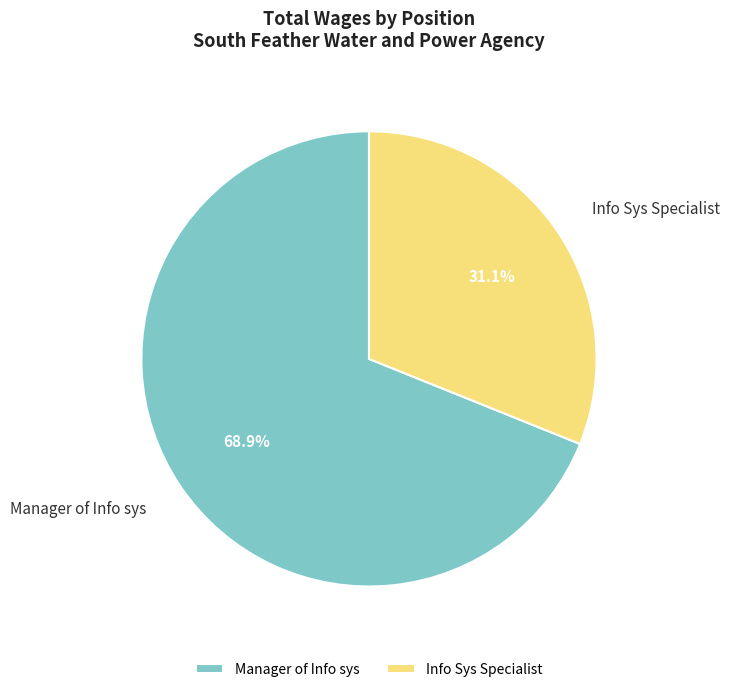

What is the total percentage of Manager of Info sys and Info Sys Specialist?

100.0%